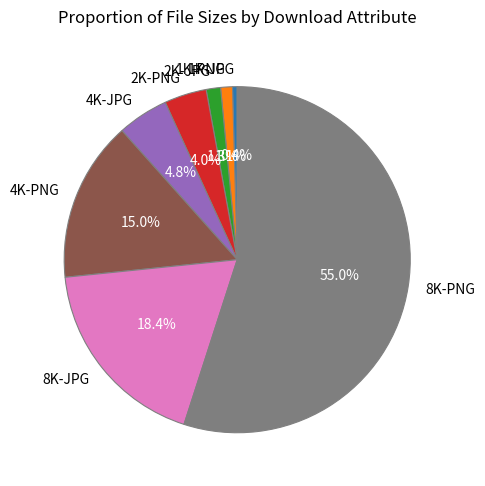

Which slice represents more than half of the pie?

8K-PNG